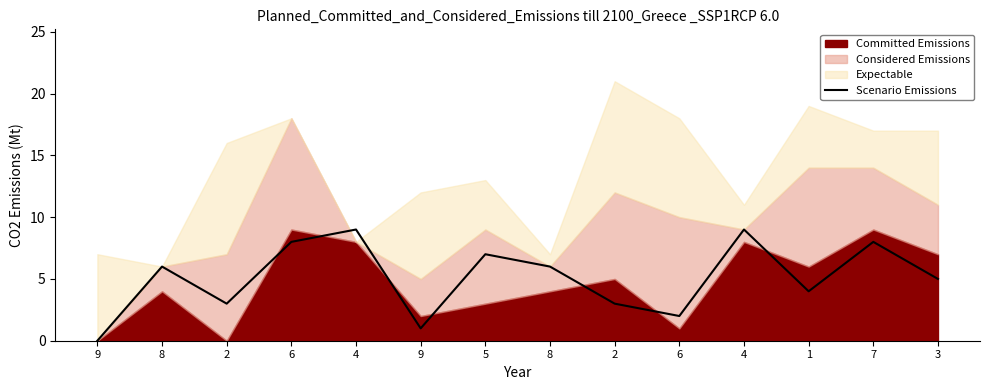

Reading left to right, what are all the values shown in this chart?

0	6	3	8	9	1	7	6	3	2	9	4	8	5